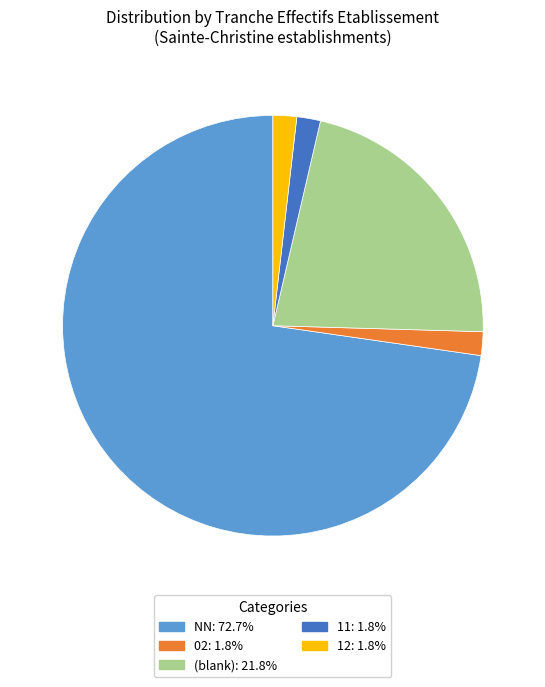

How many slices are in this pie chart?

5